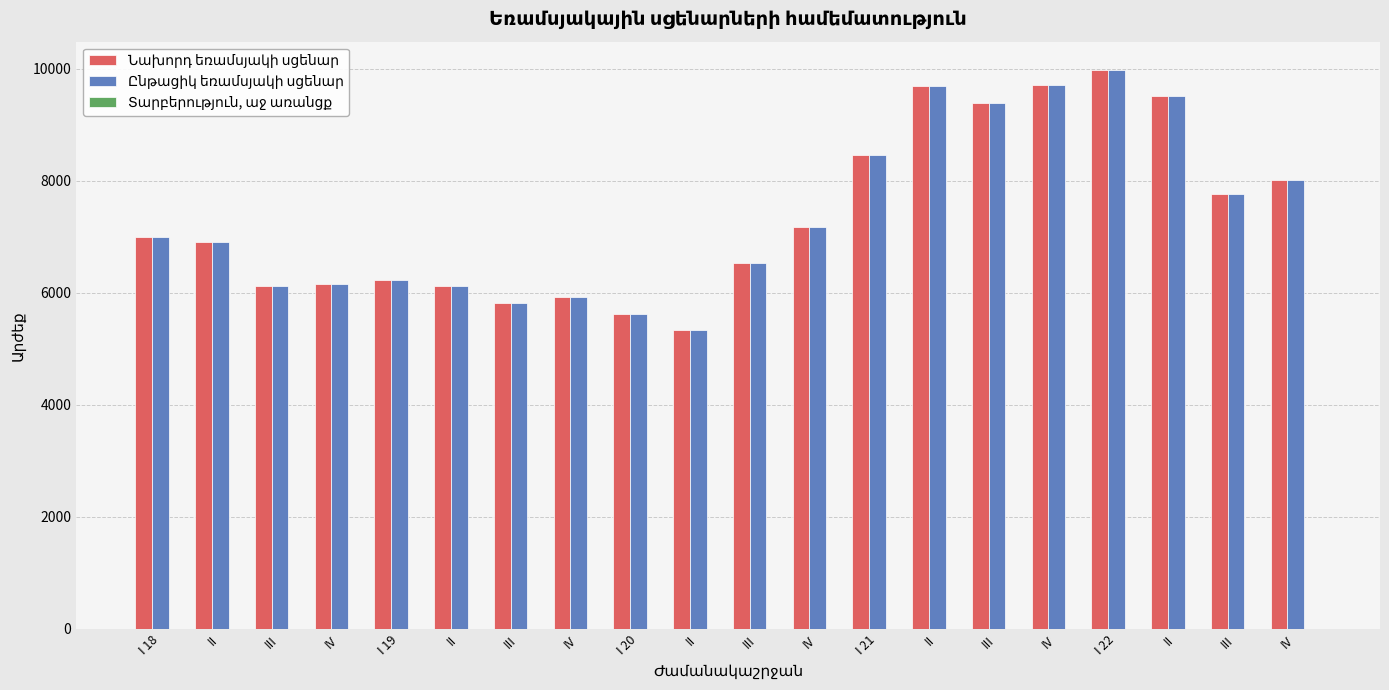

How many distinct data groups are displayed?

2